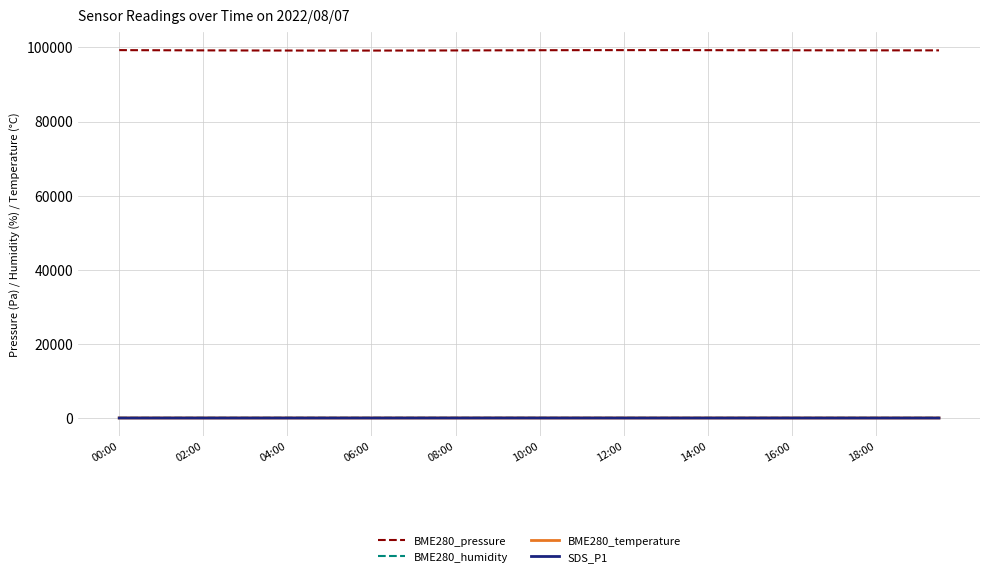

Which series has the largest total across all categories?

BME280_pressure